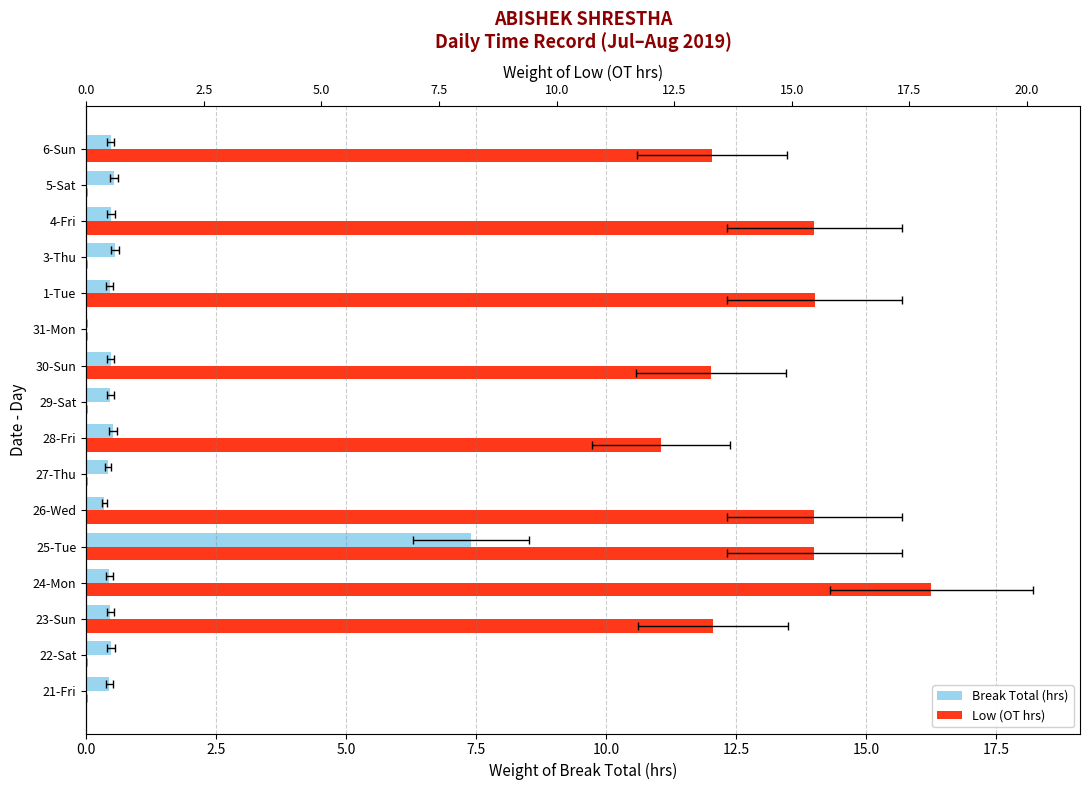

What is the value of the Break Total (hrs) bar at the 6th from the left?

0.3